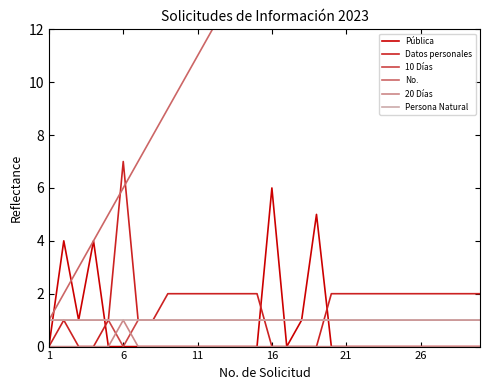

What is the spread (max minus min) of values at 29?

30